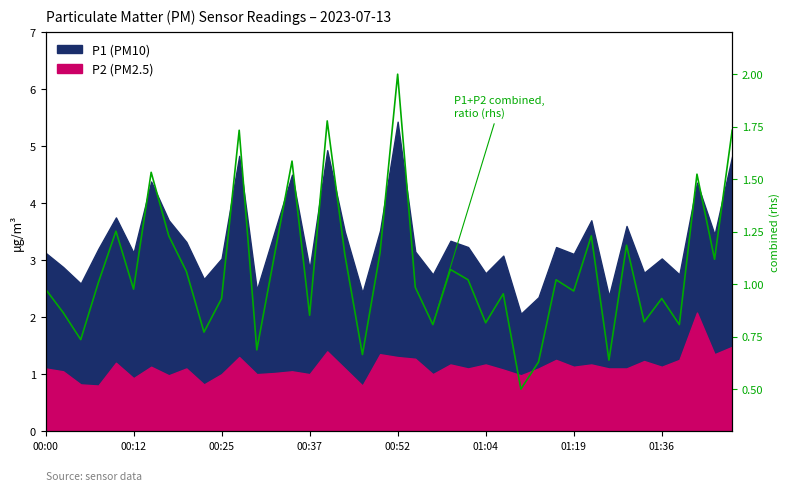

What is the sum of all values?

42.8